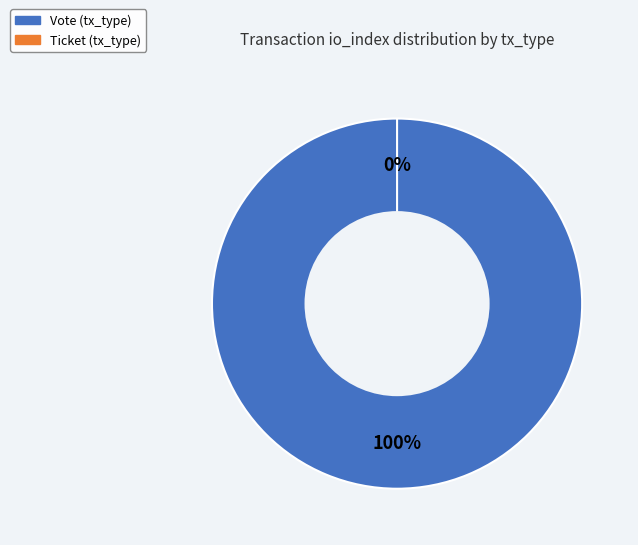

What is the majority slice?

Vote (tx_type)